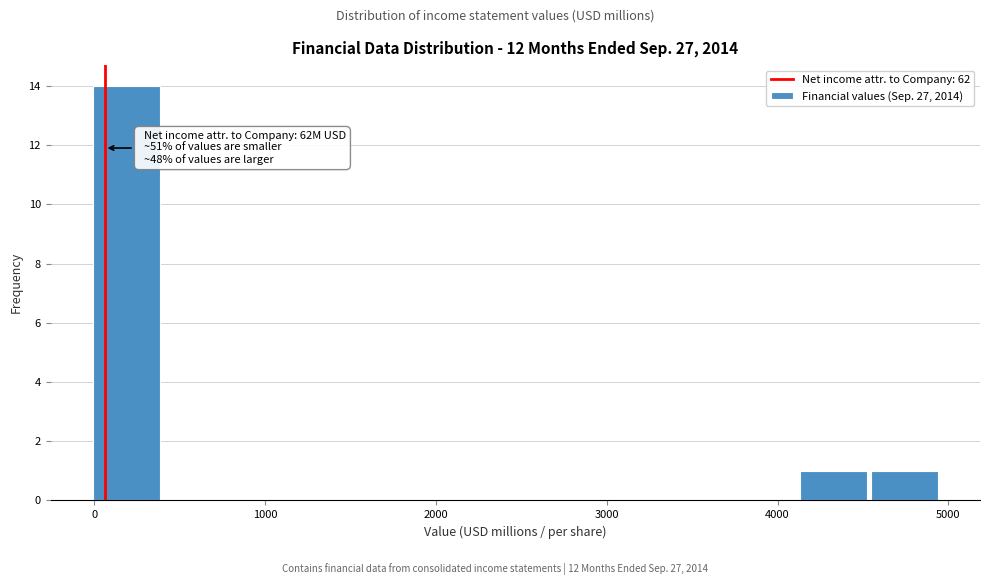

Which range on the x-axis has the tallest bar?

0 to 400